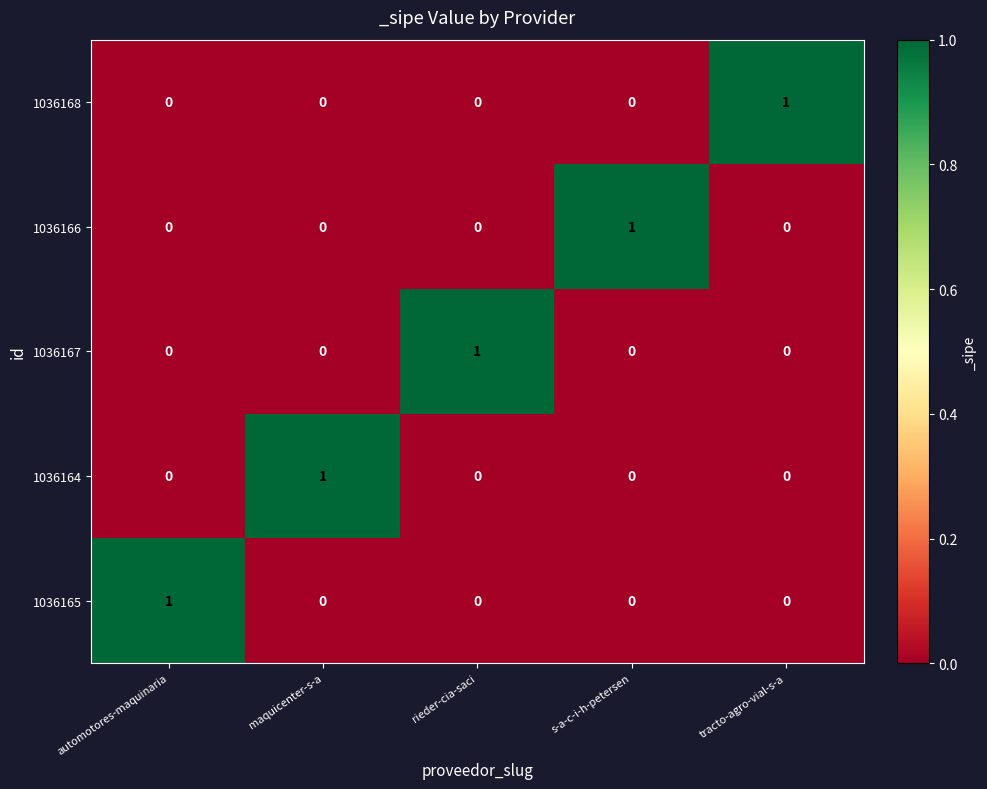

Count the 1036166 values in the range 0 to 1.

5